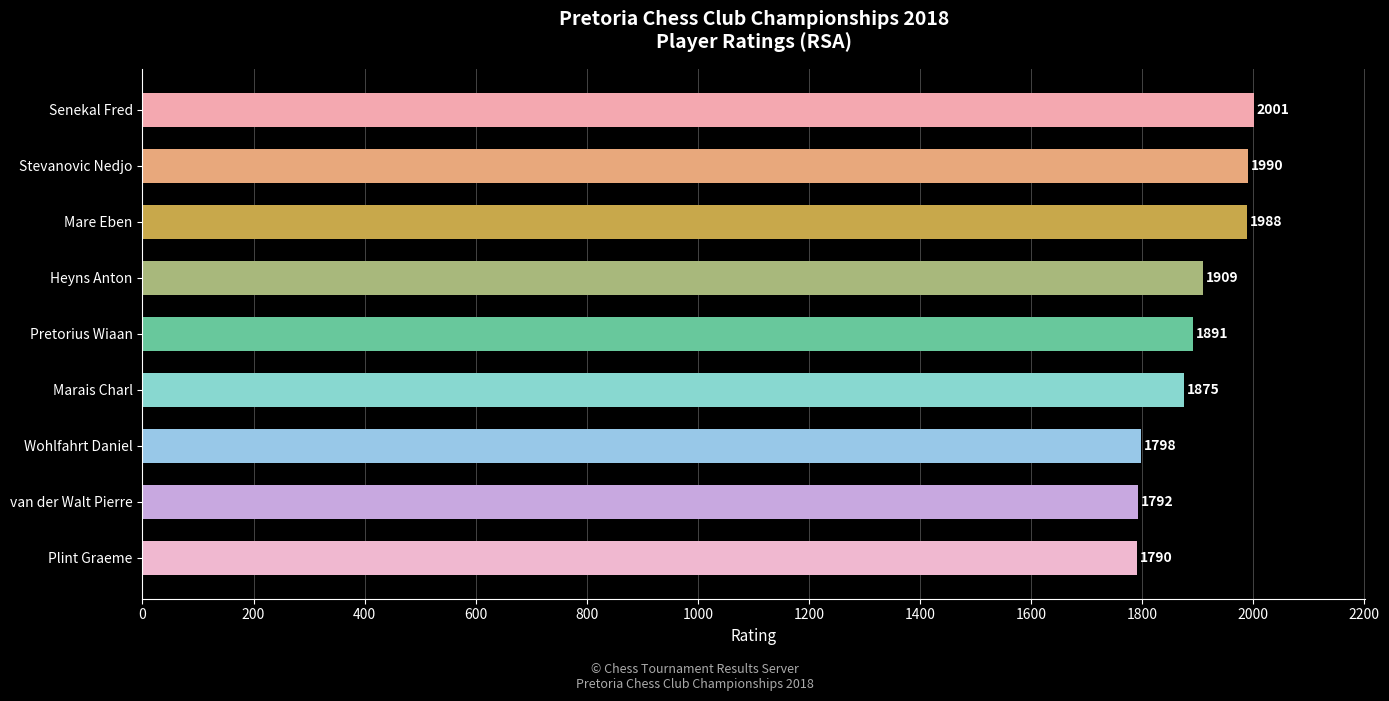

Reading bottom to top, list all the values displayed in this chart.

Plint Graeme=1790	van der Walt Pierre=1792	Wohlfahrt Daniel=1798	Marais Charl=1875	Pretorius Wiaan=1891	Heyns Anton=1909	Mare Eben=1988	Stevanovic Nedjo=1990	Senekal Fred=2001